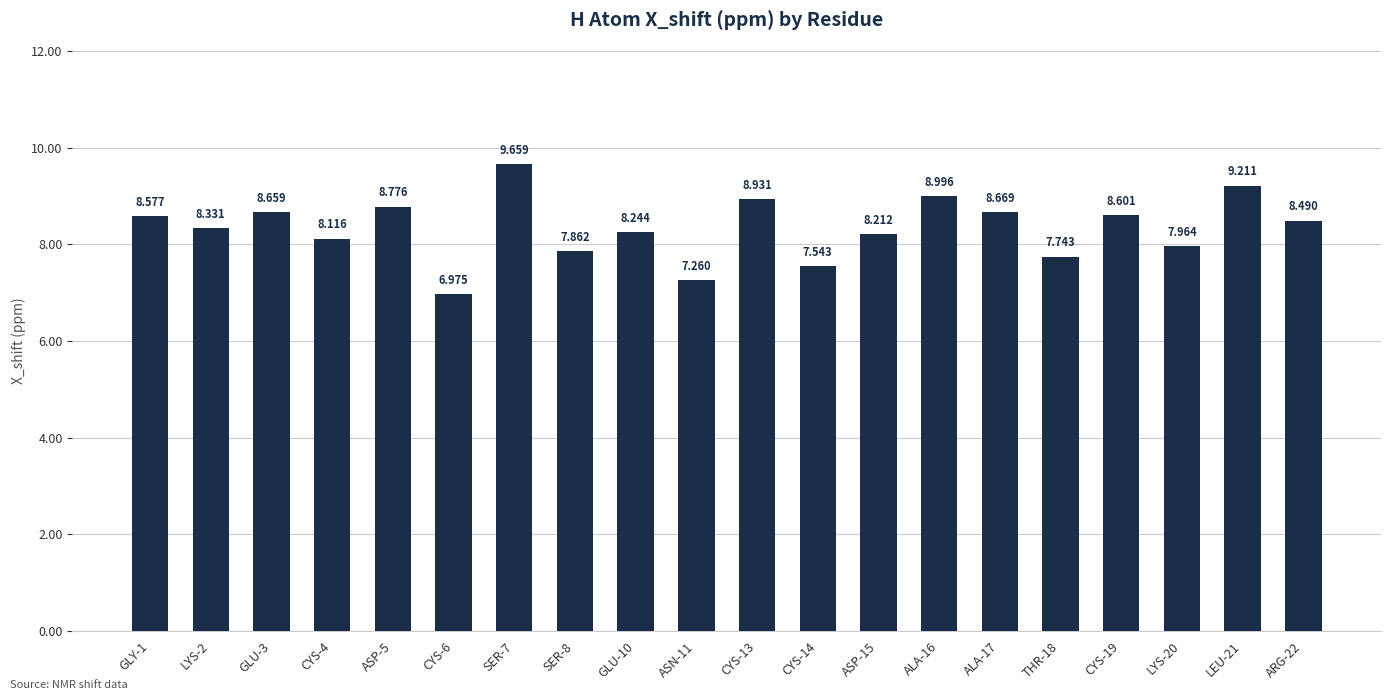

What is the difference between the values at GLU-10 and SER-8?

0.4